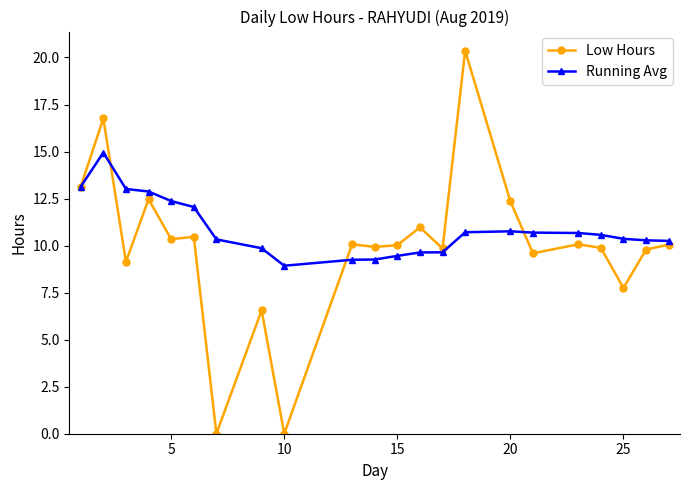

What is the greatest value displayed?

20.4